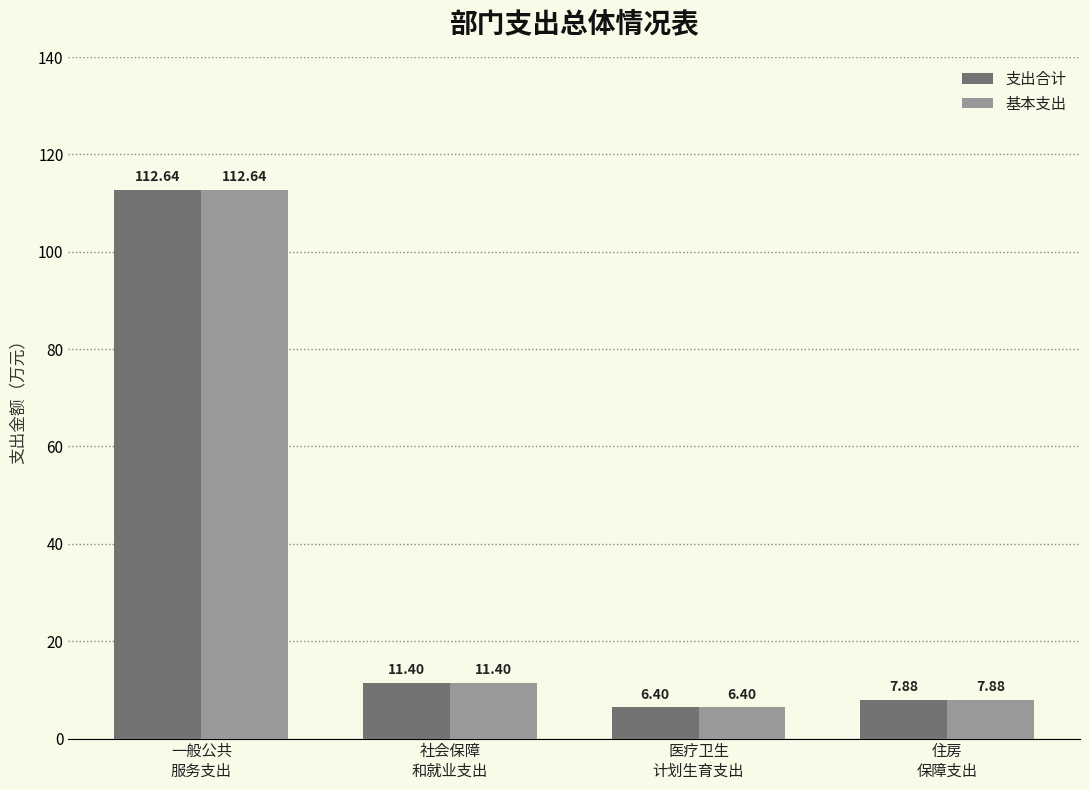

What is the approximate value of 基本支出 at 一般公共
服务支出?

112.6